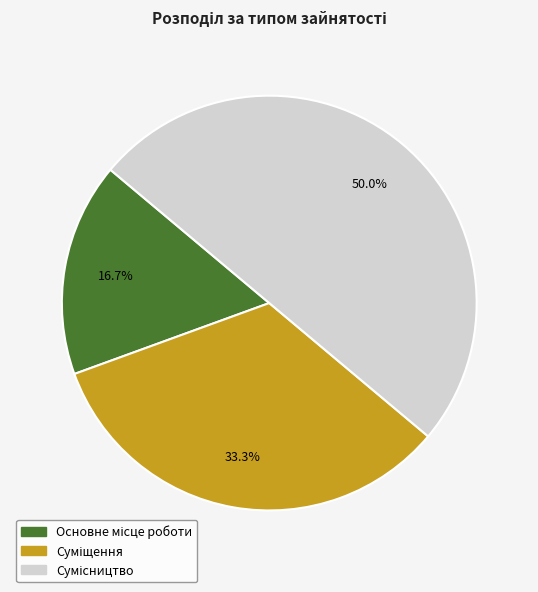

How many slices are in this pie chart?

3